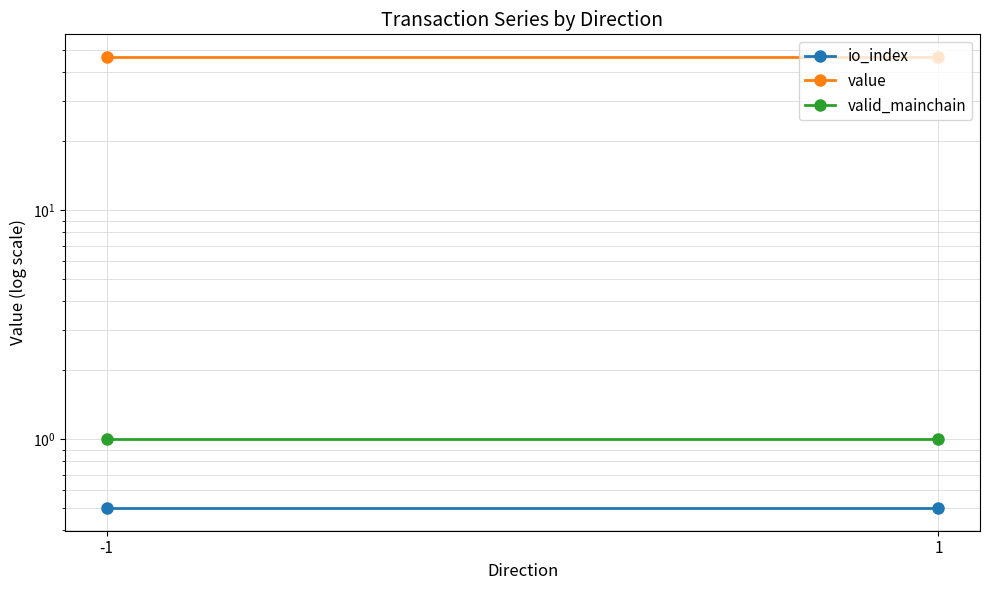

What is the value of the valid_mainchain point at the 2nd from the left?

1.0